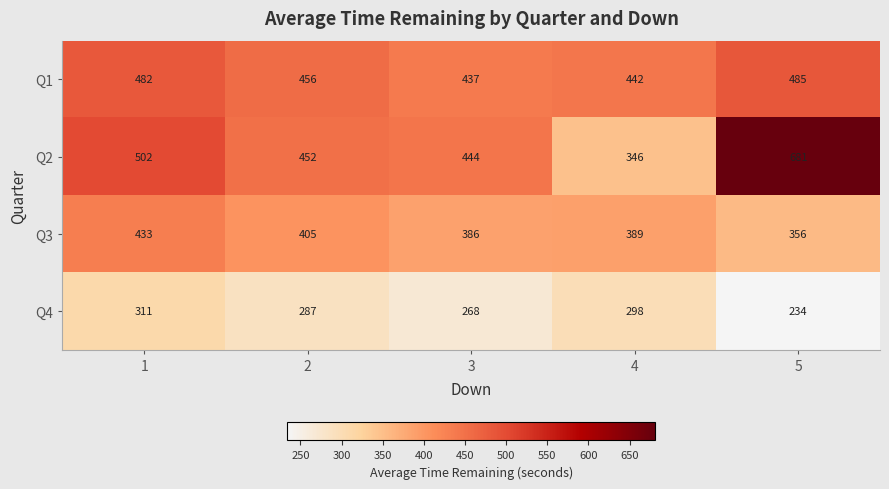

Reading right to left, what are all the values shown in this chart?

Q1: 485	442	437	456	482
Q2: 681	346	444	452	502
Q3: 356	389	386	405	433
Q4: 234	298	268	287	311